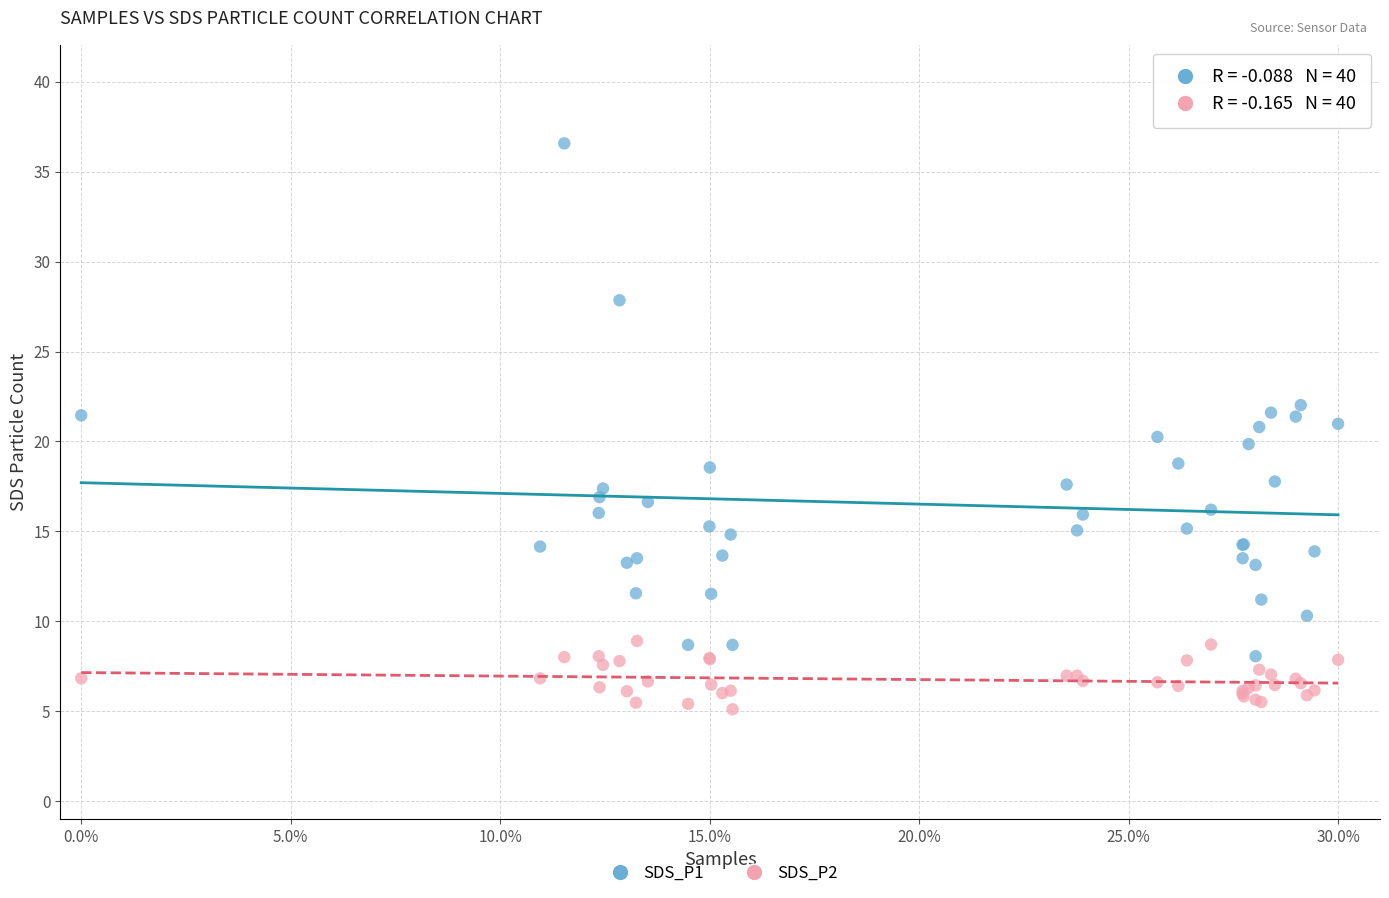

What are all the series names shown in the legend?

SDS_P1, SDS_P2